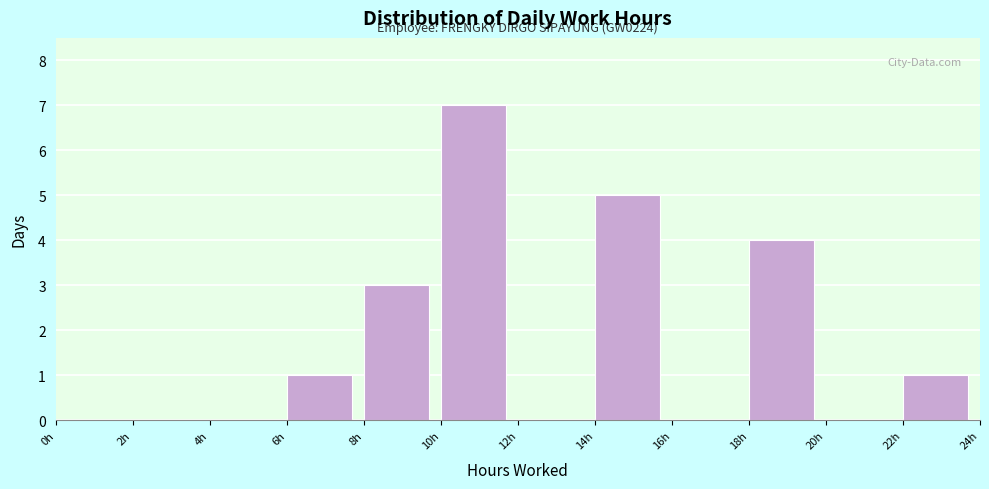

Which range on the x-axis has the tallest bar?

10 to 12